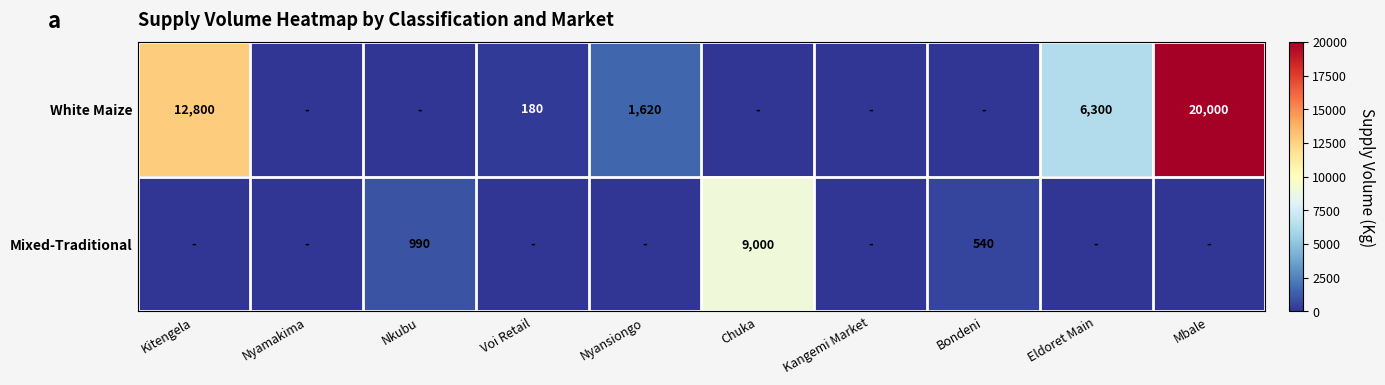

Which label corresponds to the largest value in the chart?

Mbale